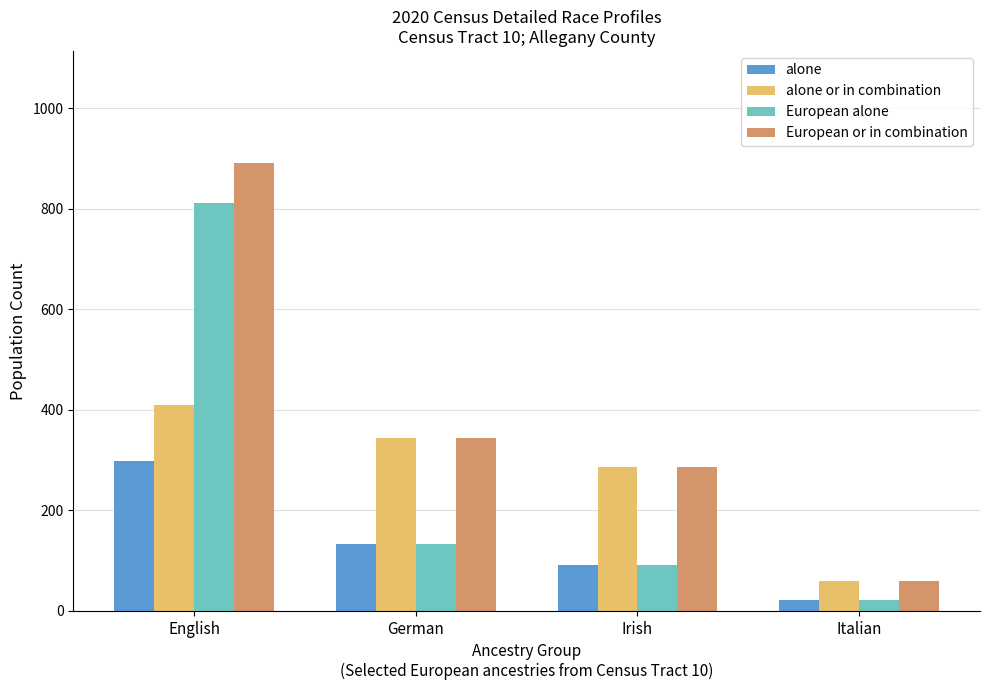

What is the label of the 2nd bar from the left?

German